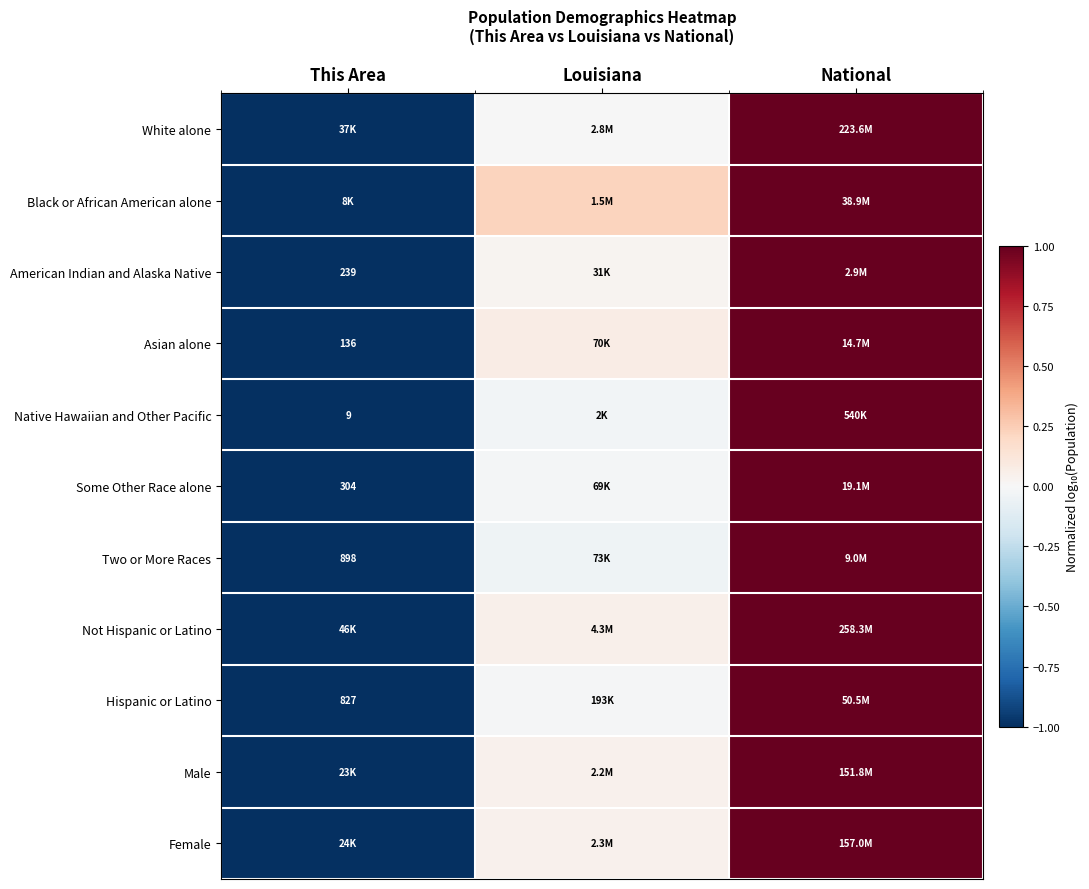

Is the value of Native Hawaiian and Other Pacific at National greater than the value of Black or African American alone at This Area?

Yes